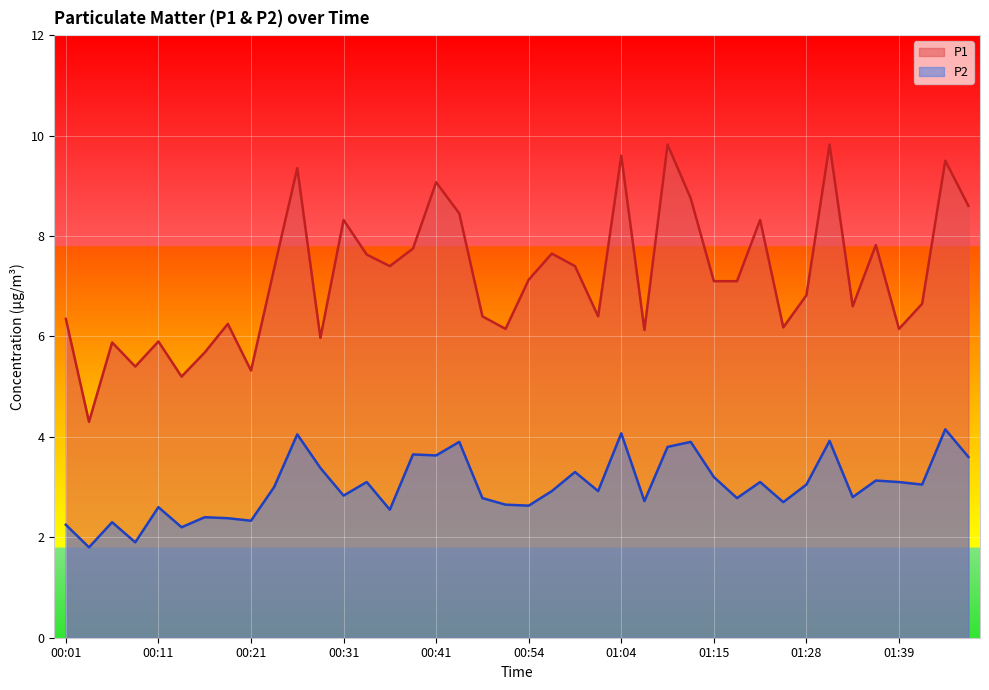

Is it true that P1 equals 9.2 at 00:21?

False